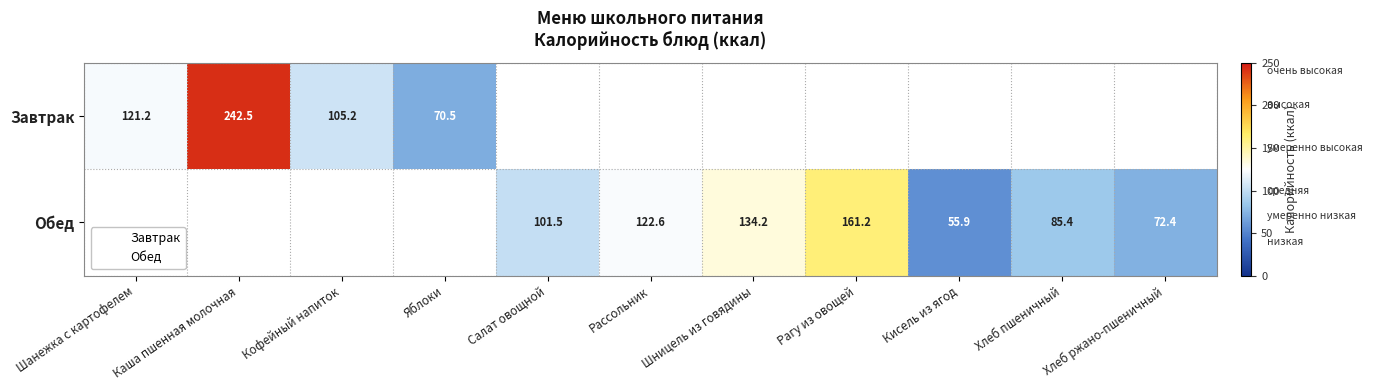

Which series has the widest spread of values?

Завтрак